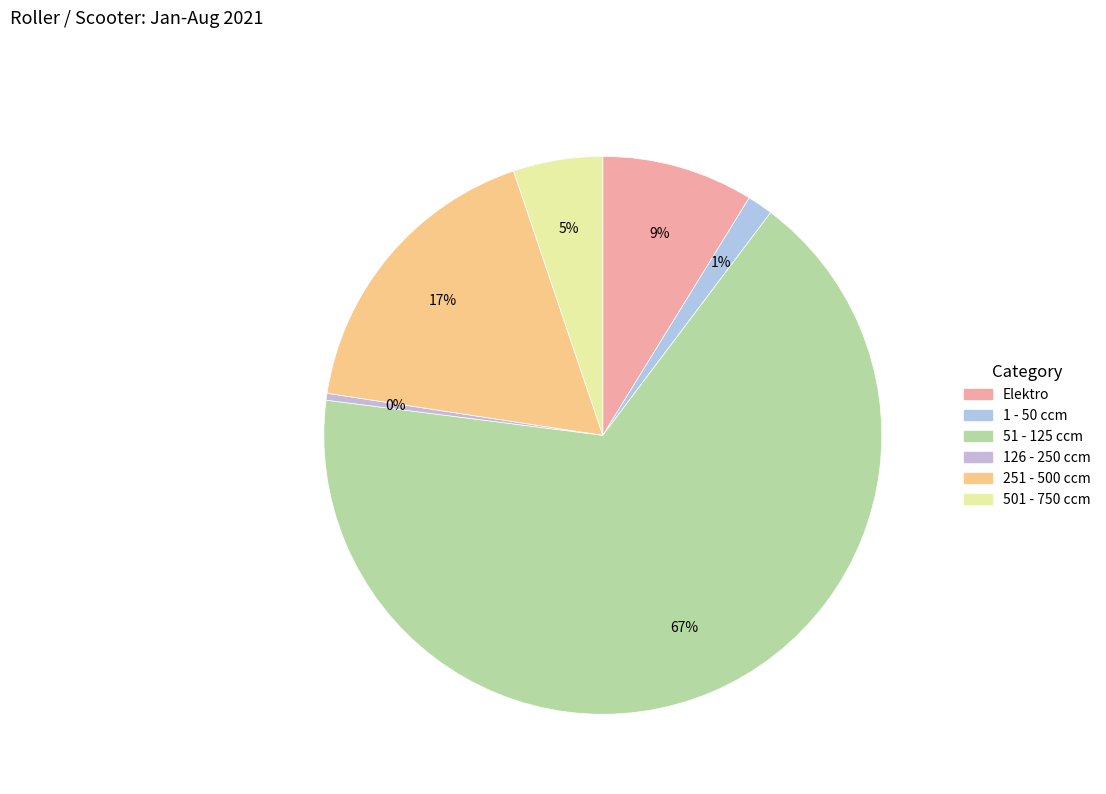

True or false: 251 - 500 ccm accounts for 17% of the total.

True